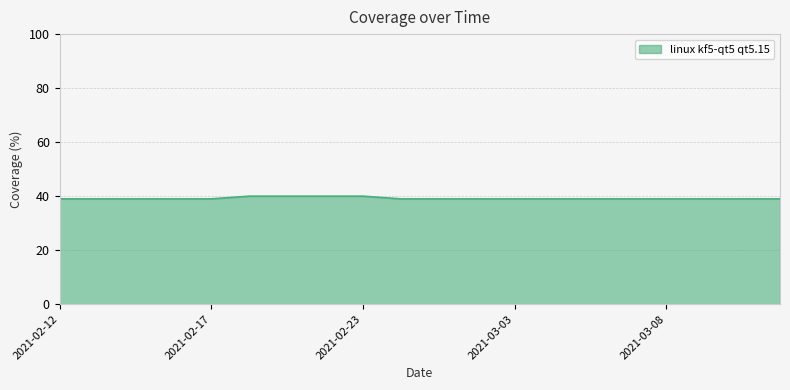

Reading left to right, what are all the values shown in this chart?

39	39	39	39	39	40	40	40	40	39	39	39	39	39	39	39	39	39	39	39